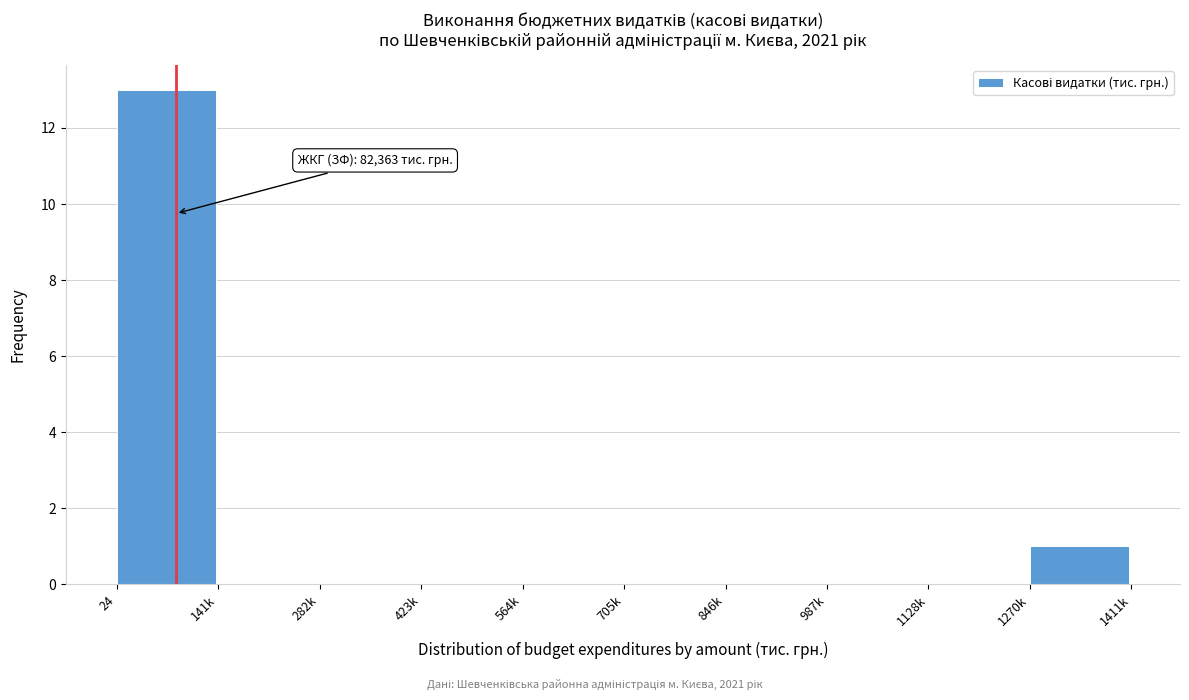

Reading left to right, list all the values displayed in this chart.

24=13	141k=0	282k=0	423k=0	564k=0	705k=0	846k=0	987k=0	1128k=0	1270k=1